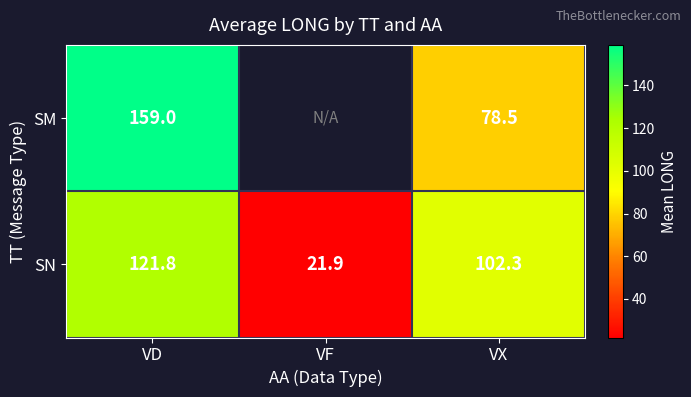

What is the difference between the highest and lowest values at VX?

23.8